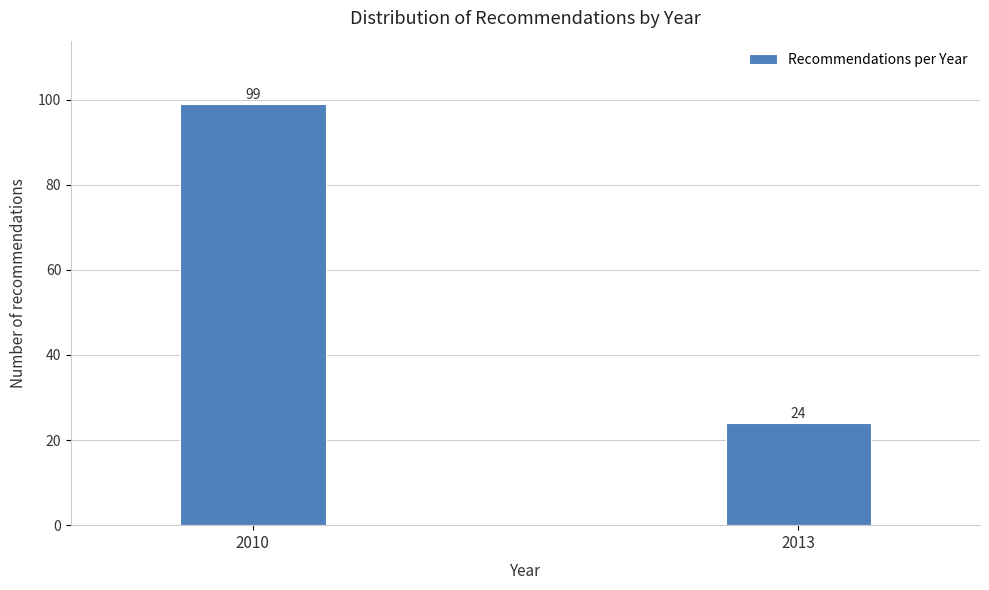

Reading left to right, transcribe all the data shown in this chart.

2010=99	2013=24